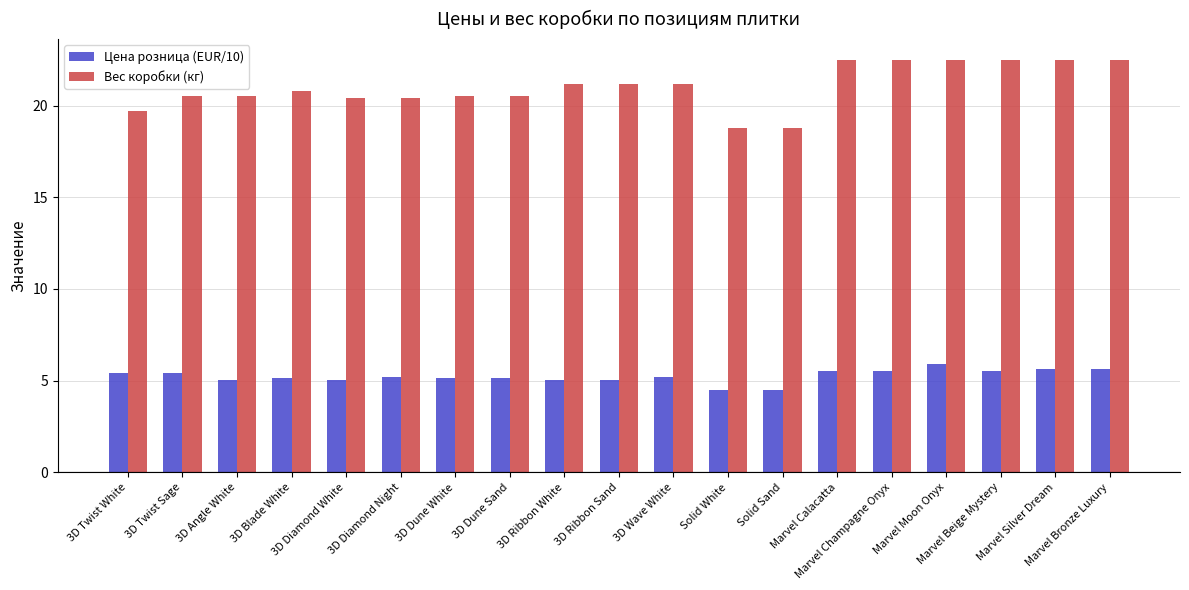

Does the chart contain any negative values?

No